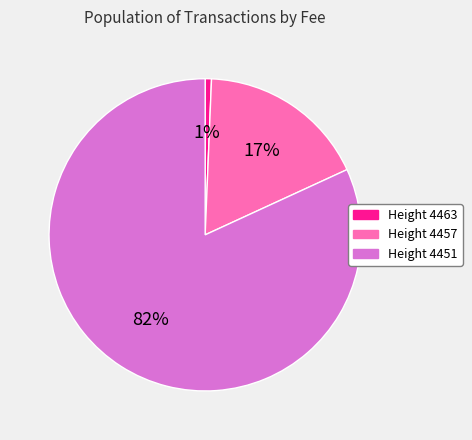

To the nearest percent, what percentage of the pie is Height 4451?

82%